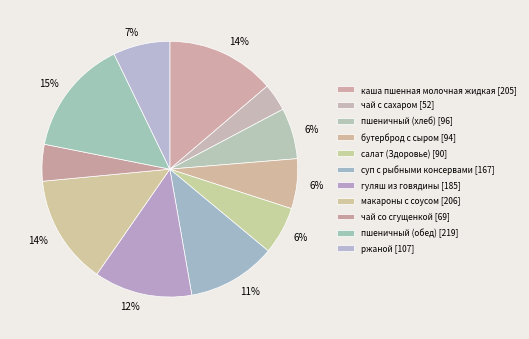

What percentage is the салат (Здоровье) slice, to the nearest percent?

6%